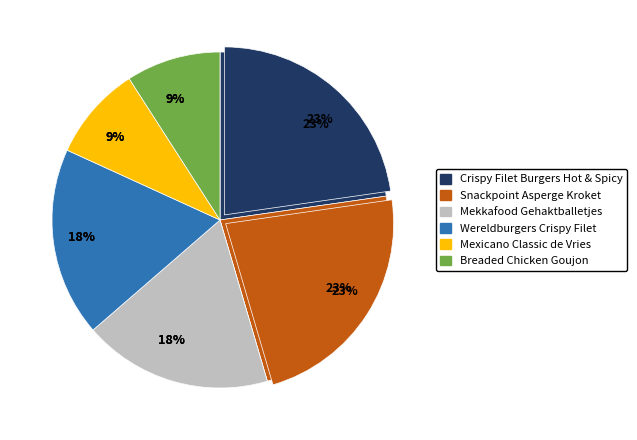

How many segments does this pie chart have?

6